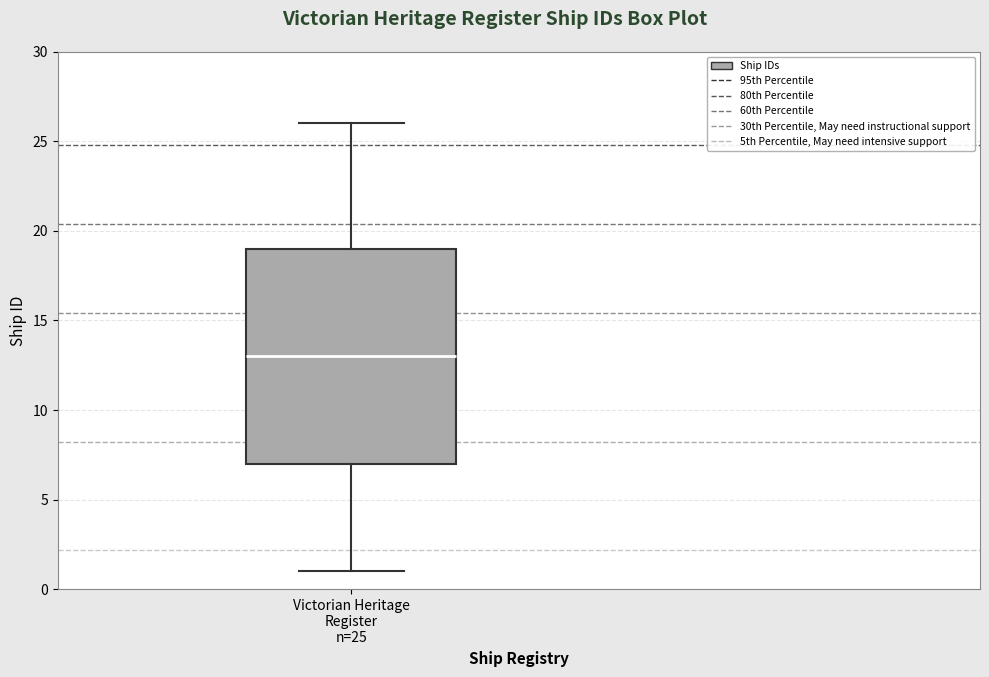

Read this box plot against the y-axis: the position of the median line, the range covered by the box, and the ends of both whiskers. The values are not printed on the chart, so give them approximately, as read against the axis.

median 13, box 7 to 19, whiskers 1 to 26